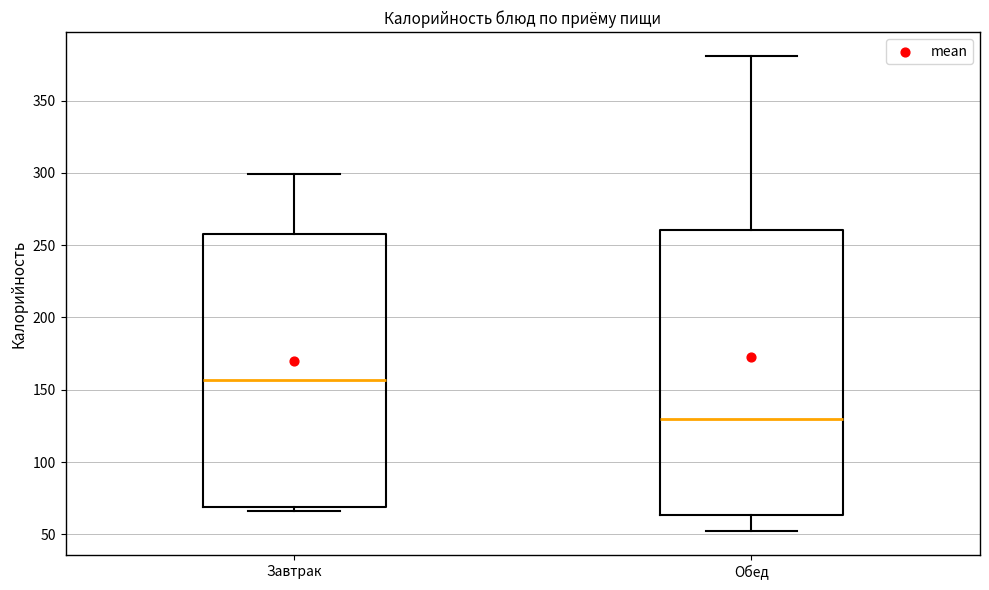

Comparing the boxes themselves (not the whiskers), which one is the tallest?

Обед